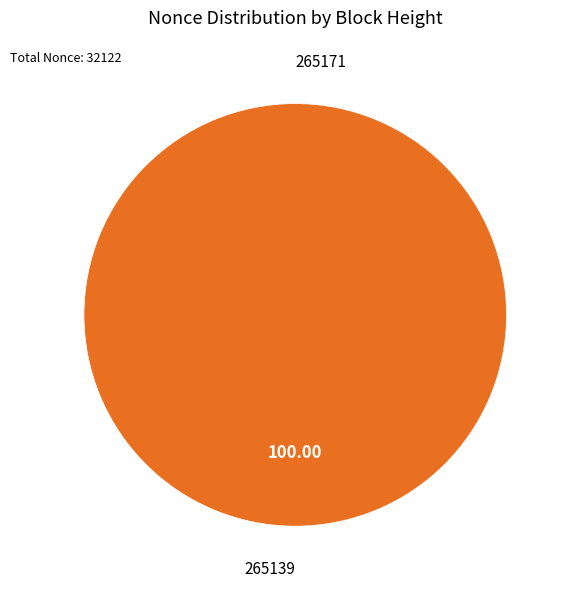

How many slices are in this pie chart?

2